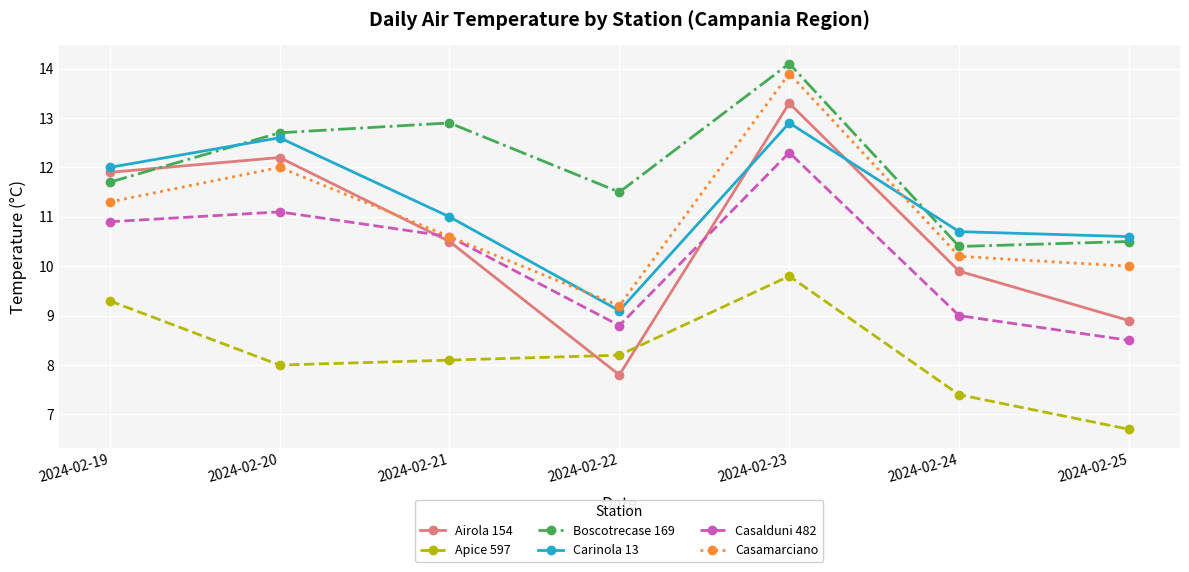

True or false: Airola 154 has more than 1 interior local peaks.

True